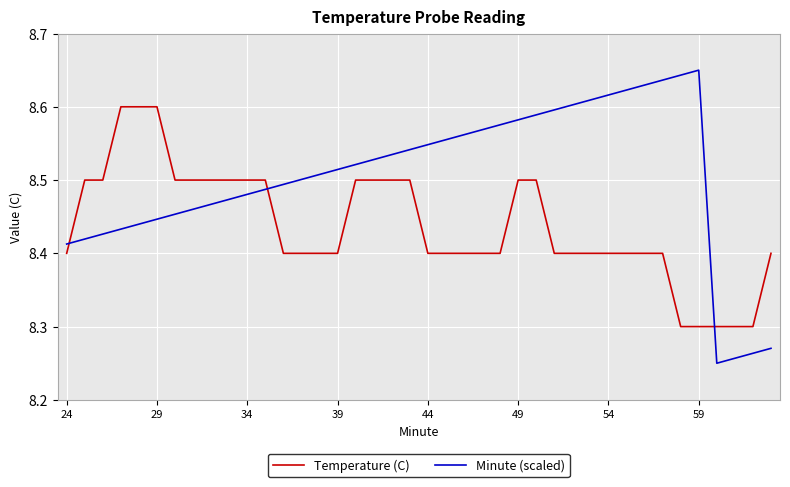

Rank the series by their average value, from lowest to highest.

Temperature (C), Minute (scaled)